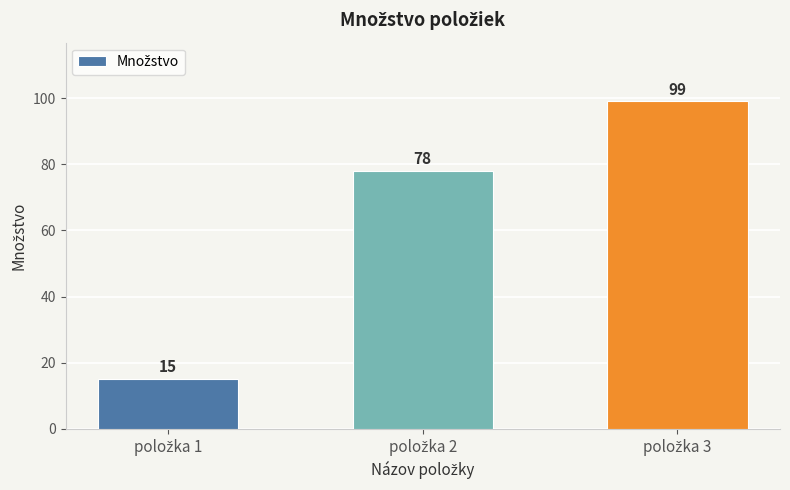

What is the value of the 2nd bar from the left?

78